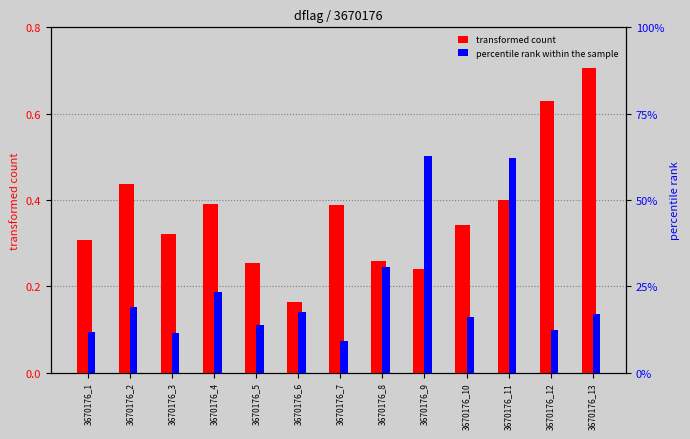

Is the value of percentile rank within the sample at 3670176_13 greater than the value of transformed count at 3670176_2?

No